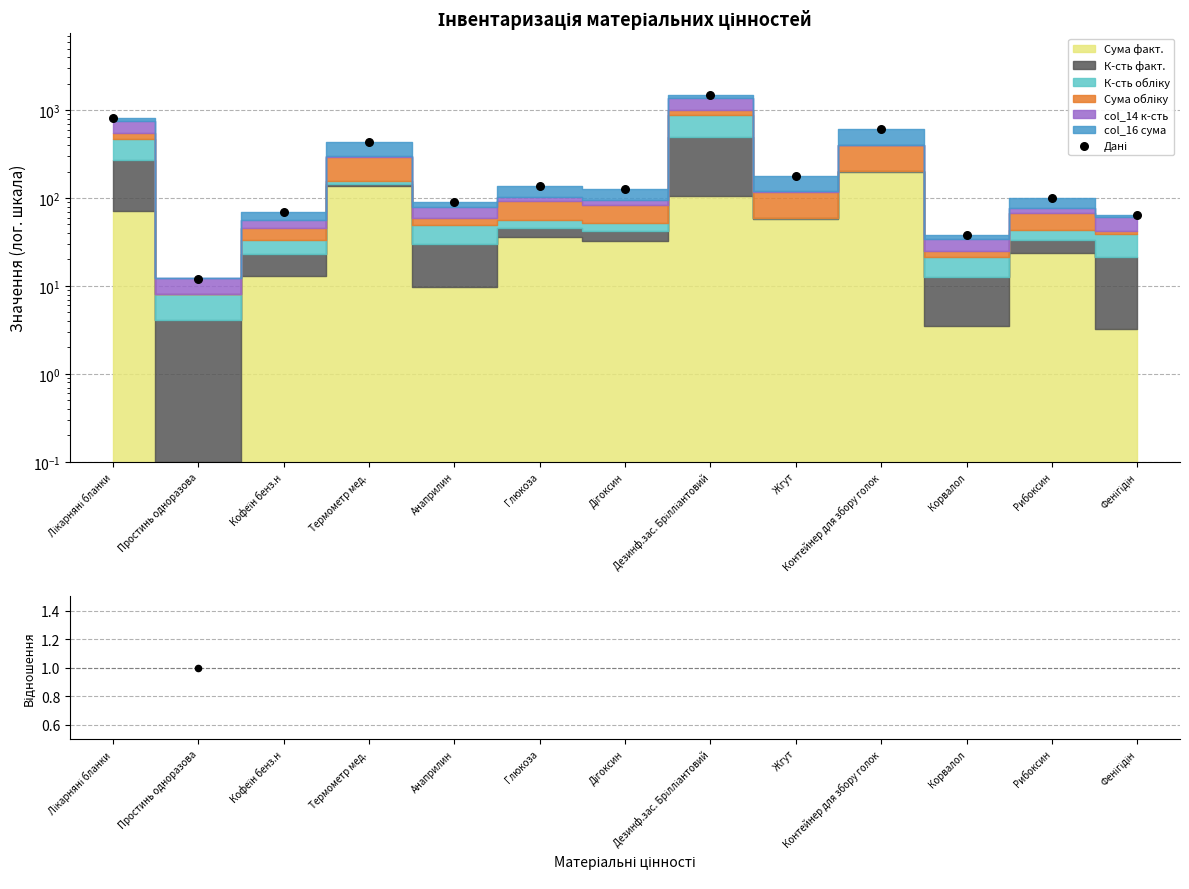

Which series has the widest spread of Y values?

Дані